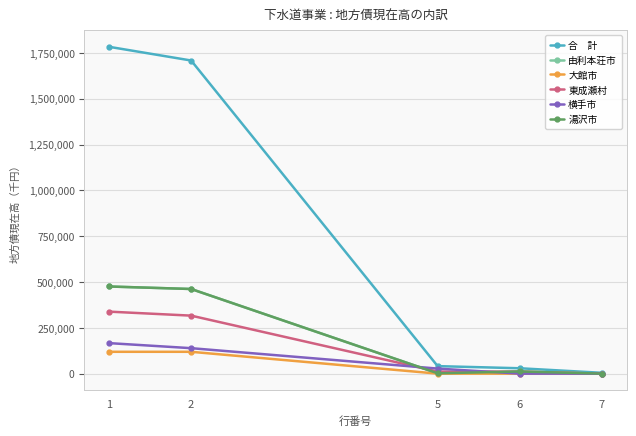

Which category has the lowest value across all series?

7